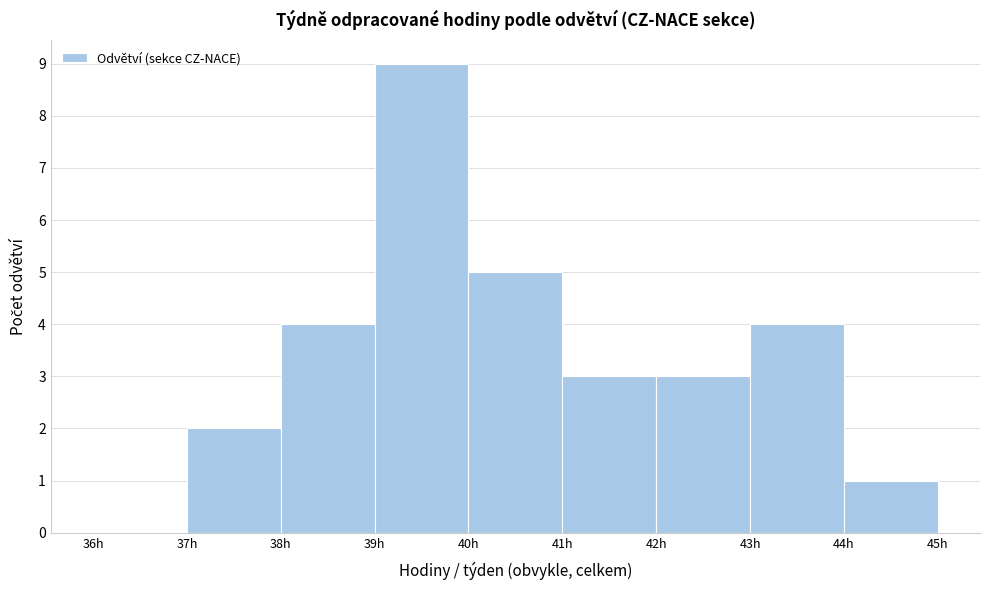

How tall is the bar that spans 38 to 39 on the x-axis? The values are not printed on the chart, so give them approximately, as read against the axis.

4